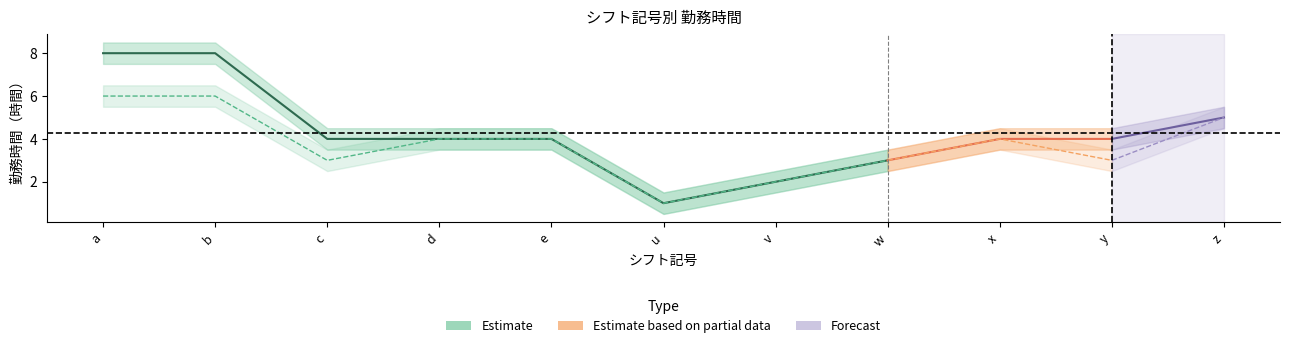

What position from the right is b?

10